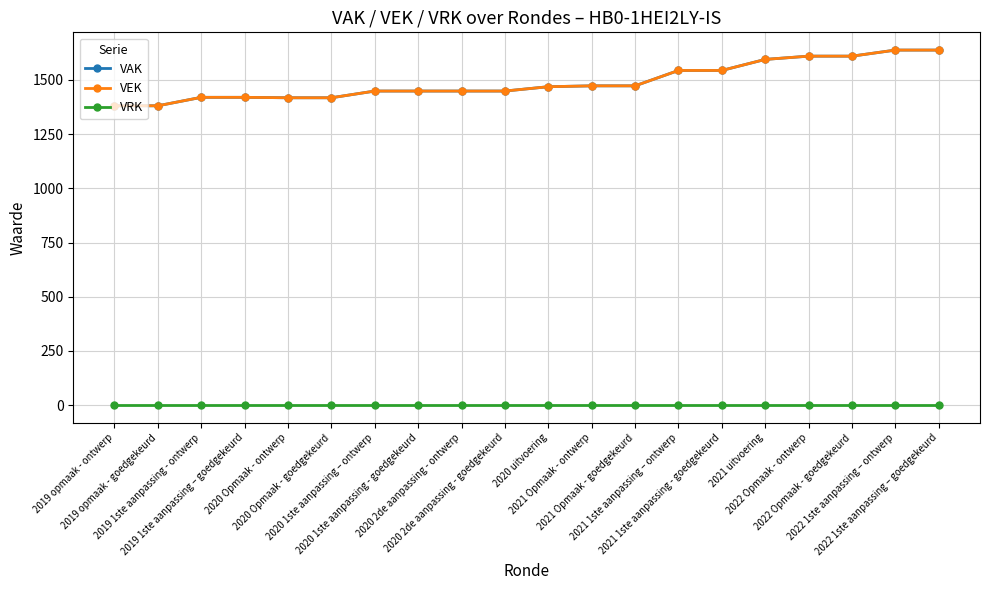

Is this an area chart (filled region under the line)?

No